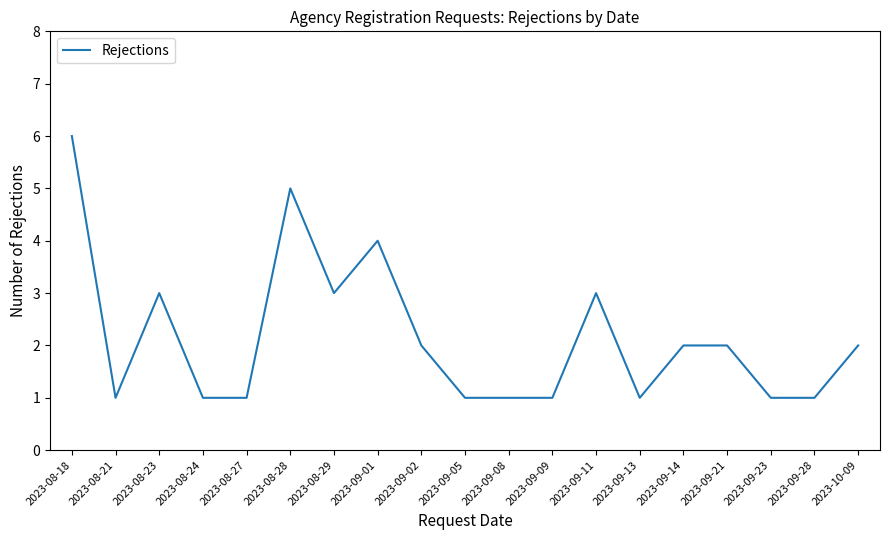

Reading left to right, list all the values displayed in this chart.

6	1	3	1	1	5	3	4	2	1	1	1	3	1	2	2	1	1	2